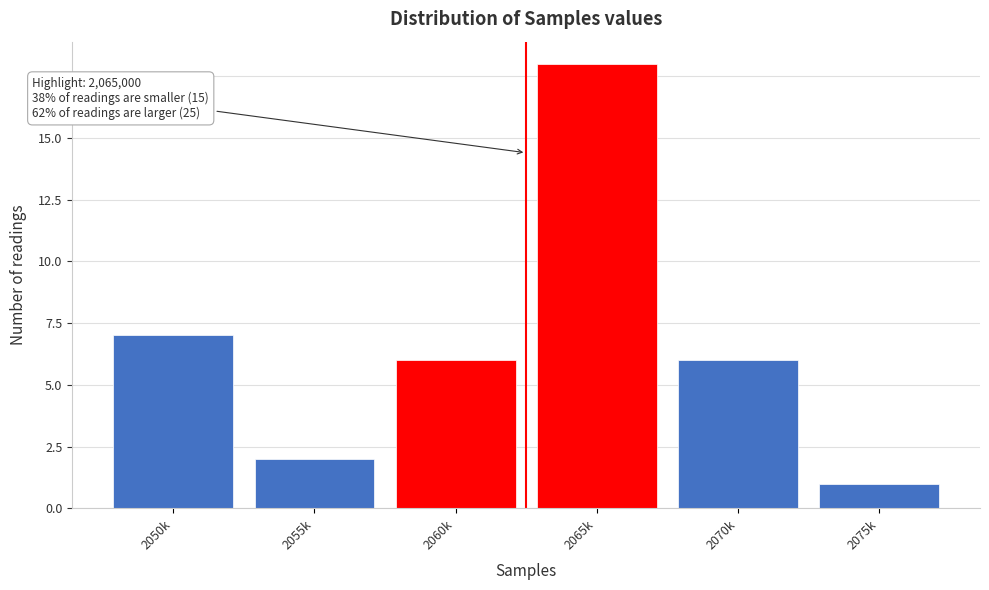

Reading left to right, transcribe all the data shown in this chart.

7	2	6	18	6	1